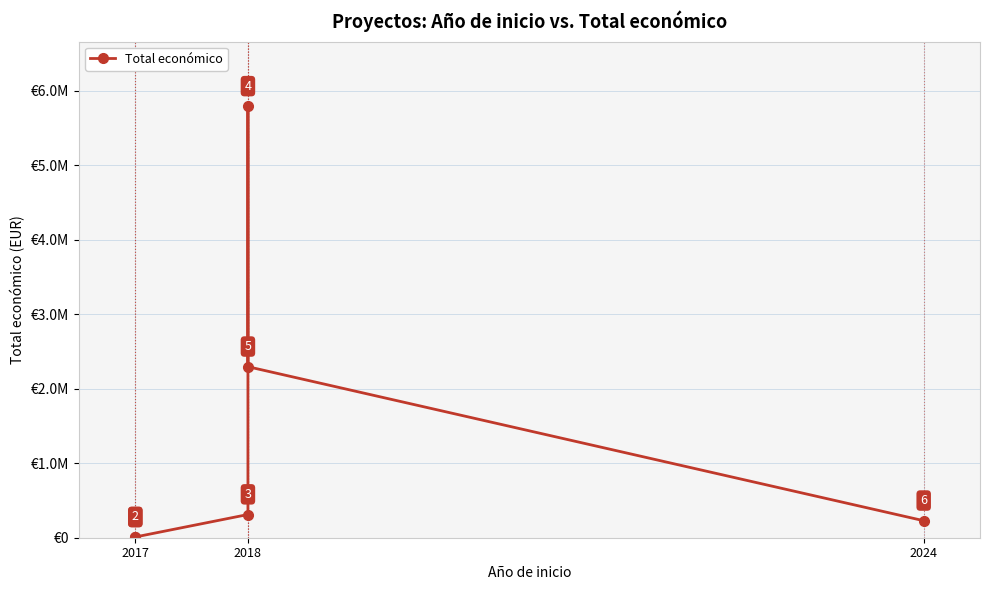

What is the minimum value shown in the chart?

5000